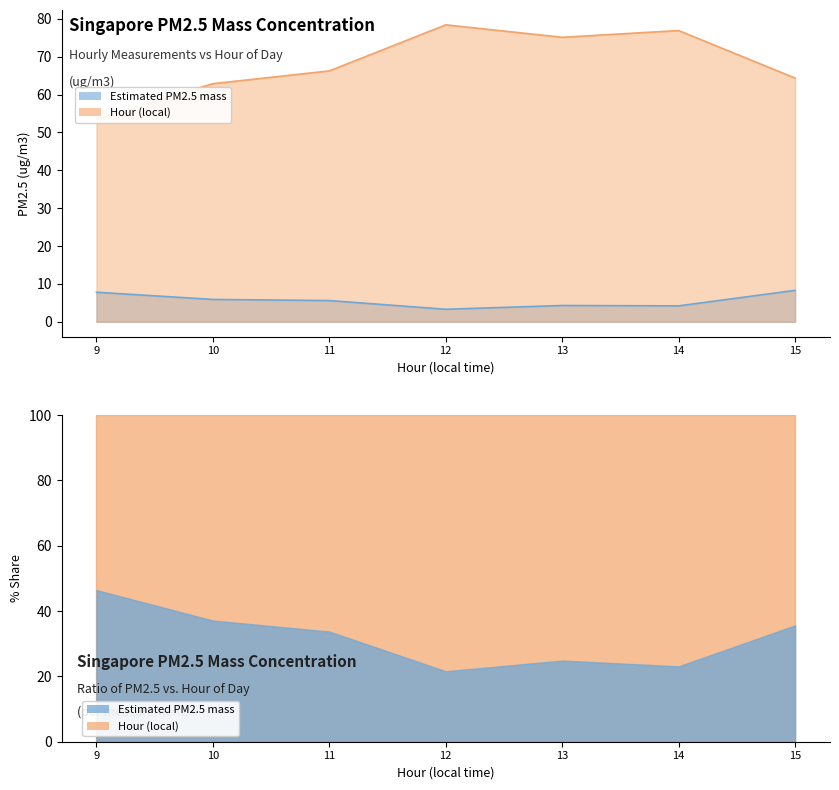

List the labels in order of value, largest first.

15, 9, 10, 11, 13, 14, 12